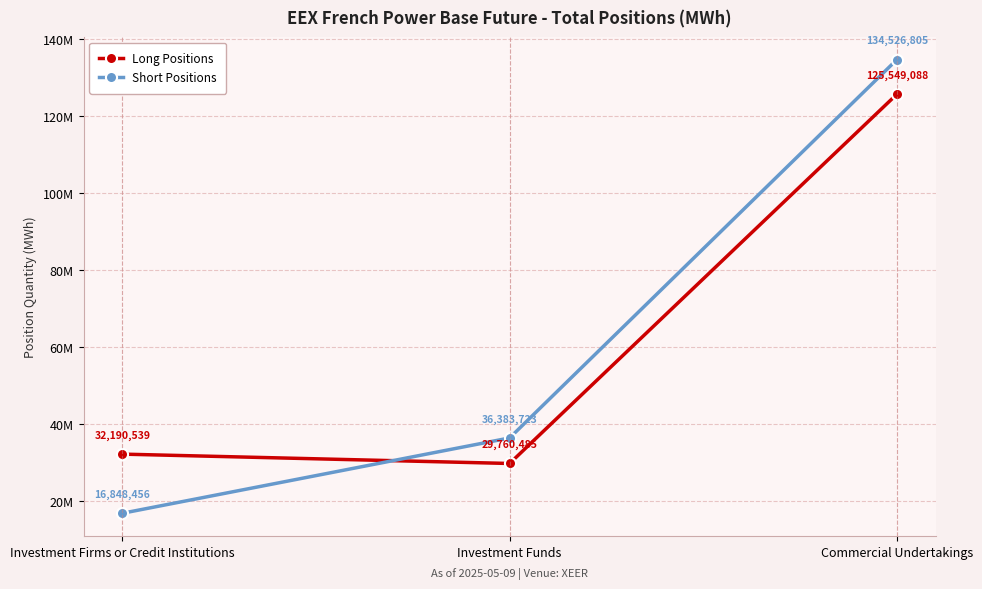

Is this an area chart (filled region under the line)?

No